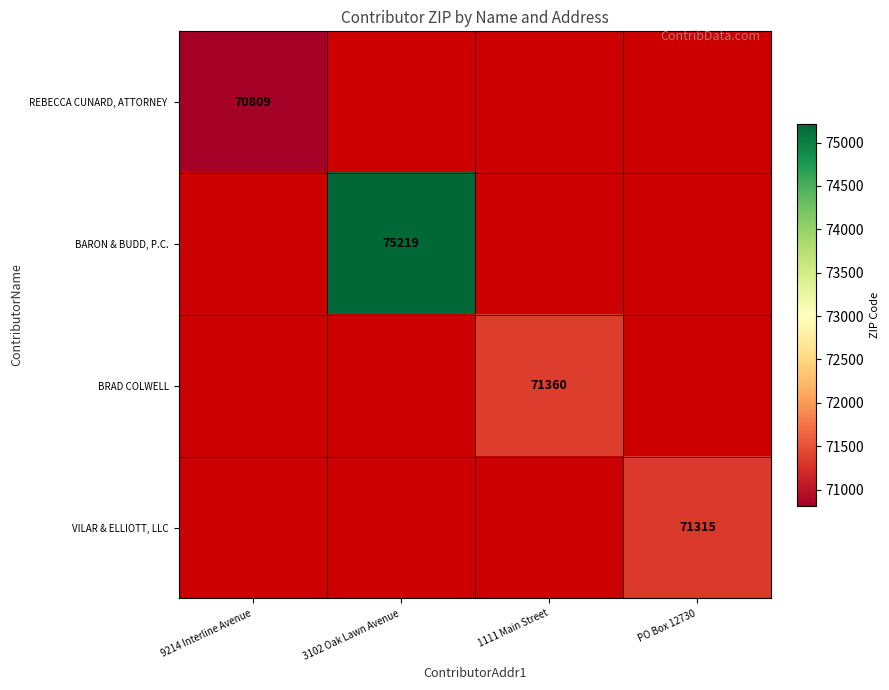

At which category does the chart reach its minimum across all series?

9214 Interline Avenue